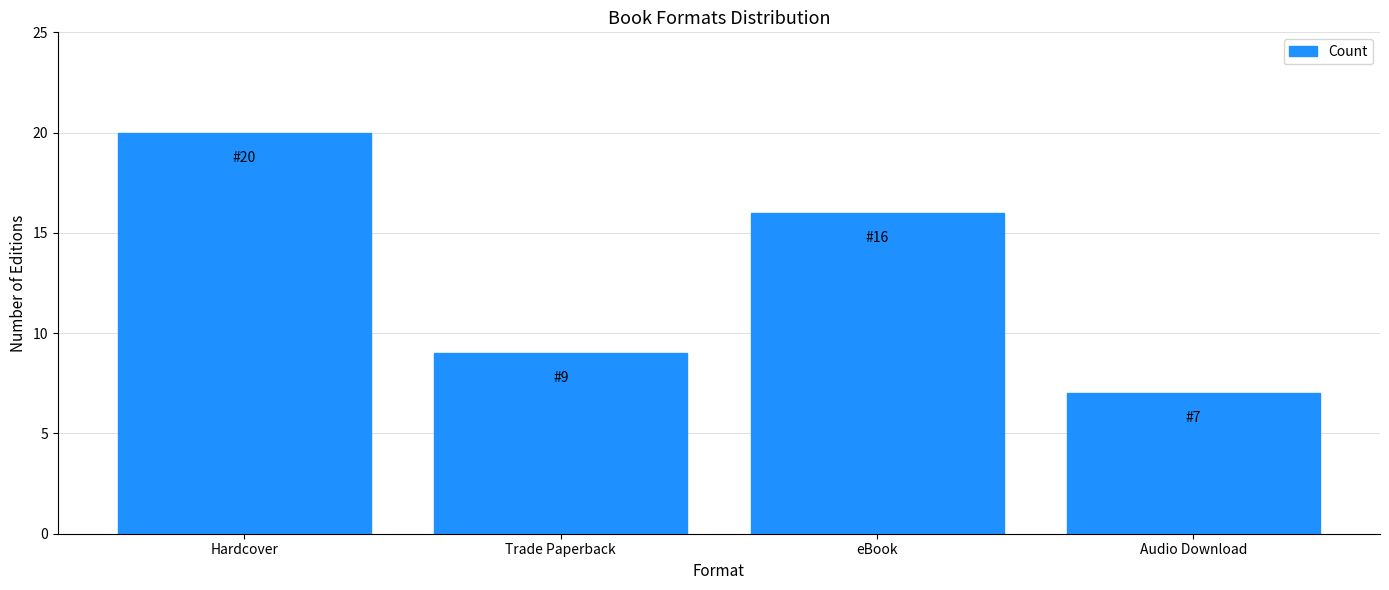

What is the difference between the maximum and minimum values?

13